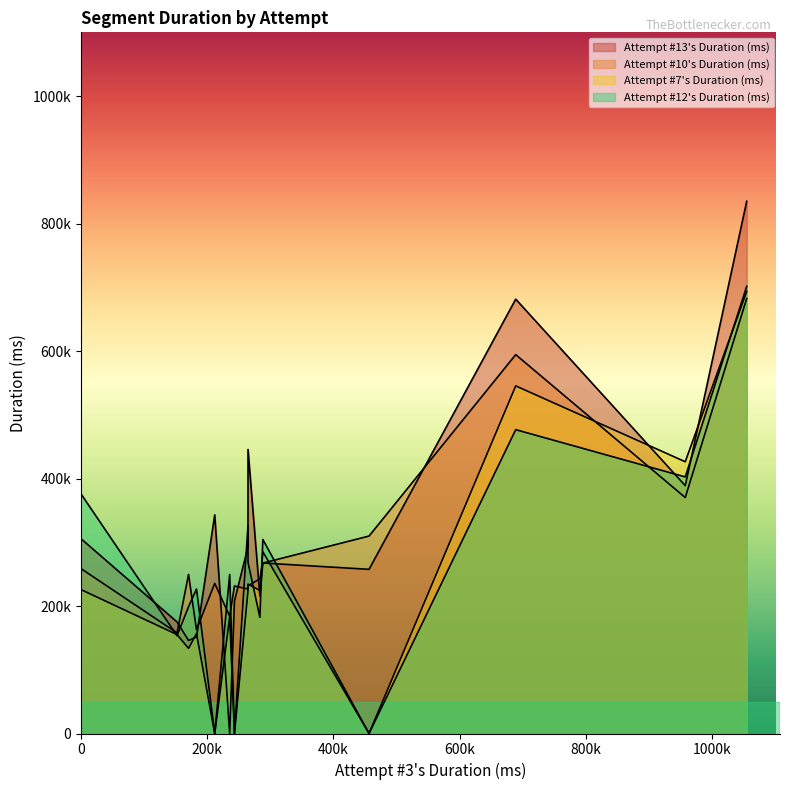

What is the maximum value for Attempt #10's Duration (ms)?

682433